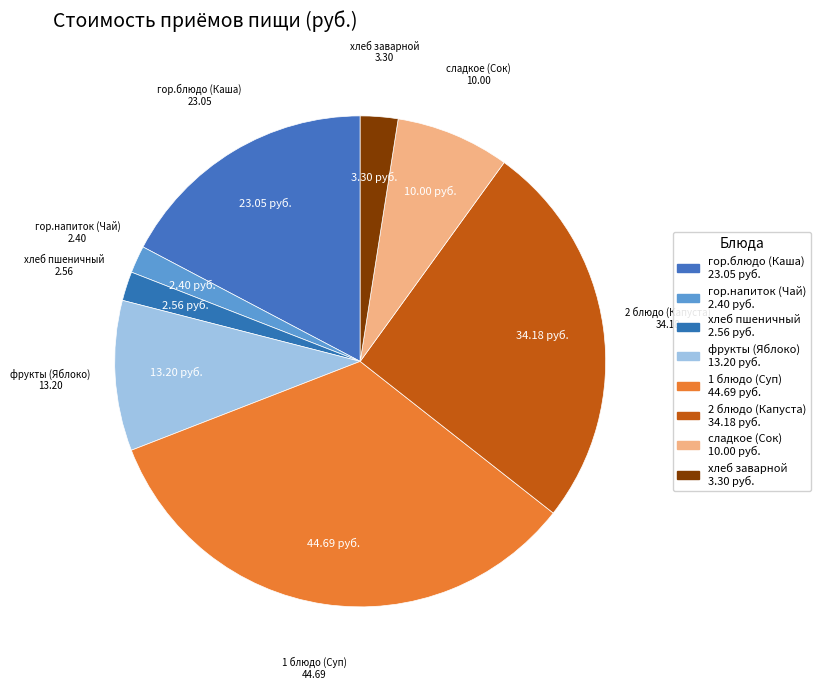

Combined, do гор.блюдо (Каша) and гор.напиток (Чай) account for over 50%?

No